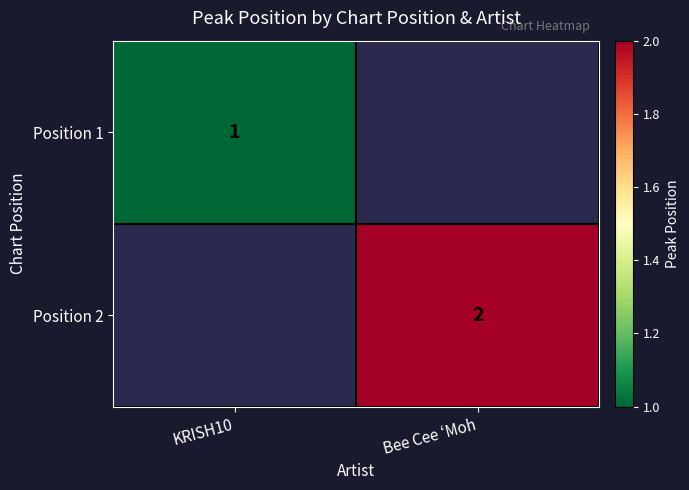

The Position 1 series shows 1 at KRISH10. True or false?

True